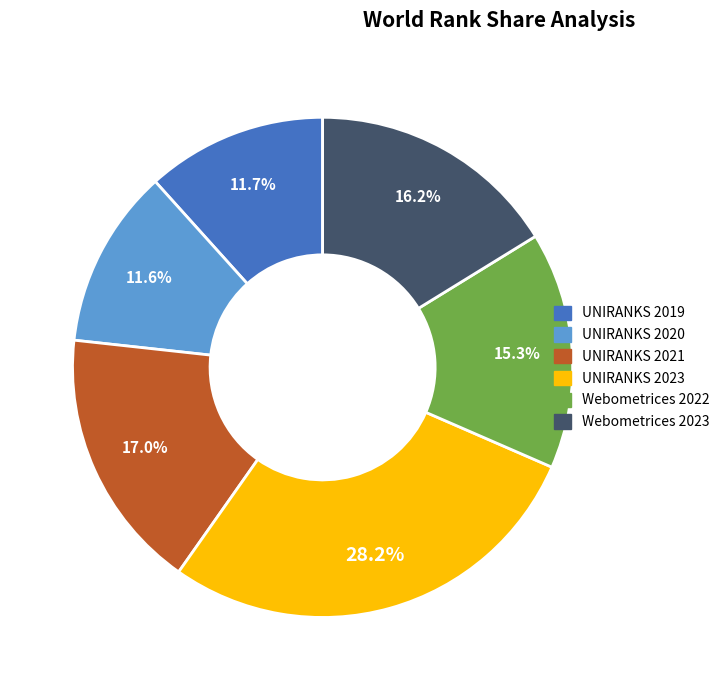

Is there a majority slice in this chart?

No